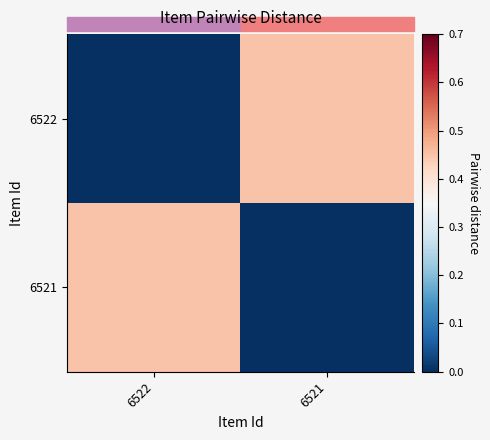

What is the total value across all series at 6521?

0.5